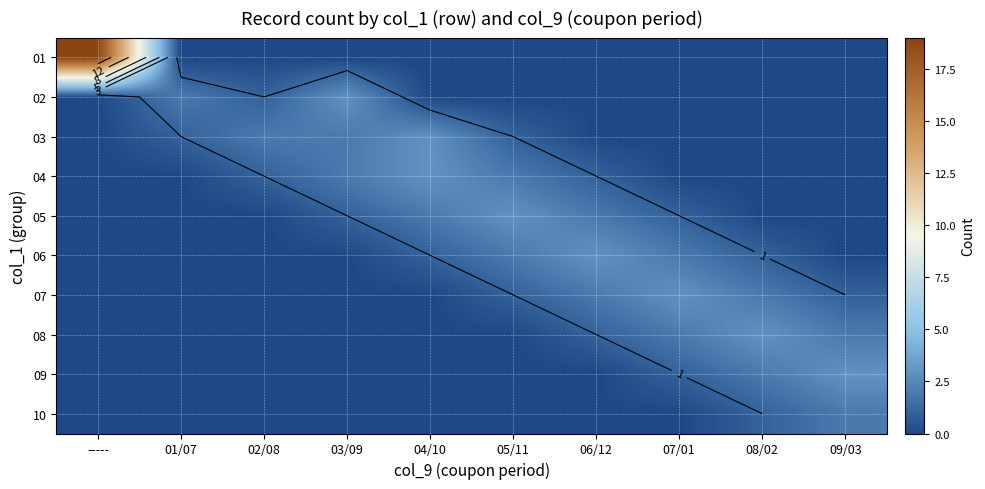

How many values in 01 are above zero?

1